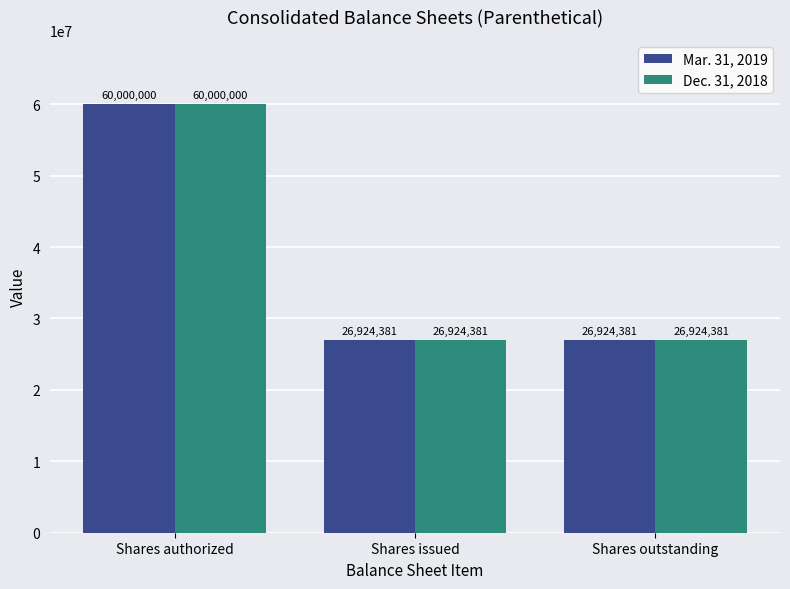

What is the difference between the maximum and second lowest values in the Dec. 31, 2018 series?

33075619